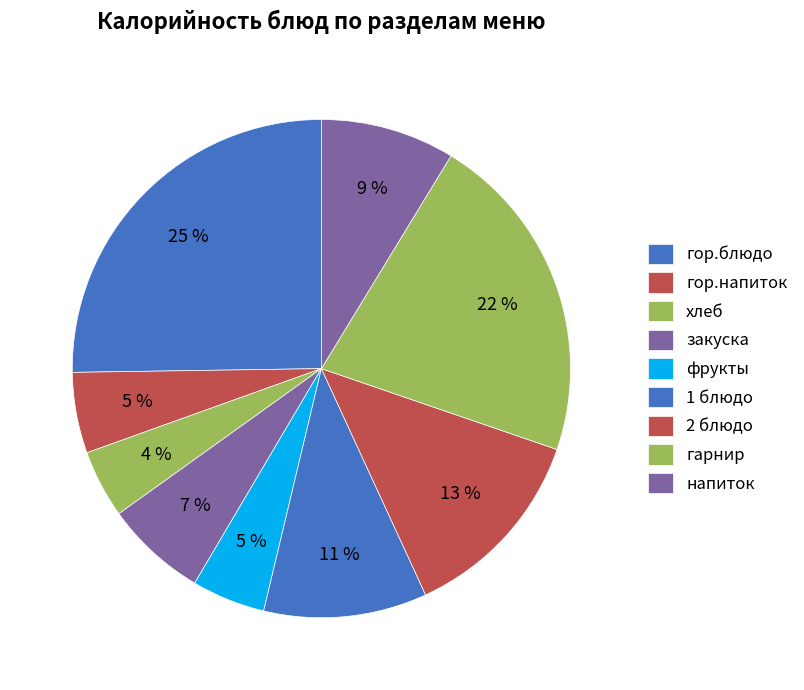

Does фрукты represent more than half of the total?

No